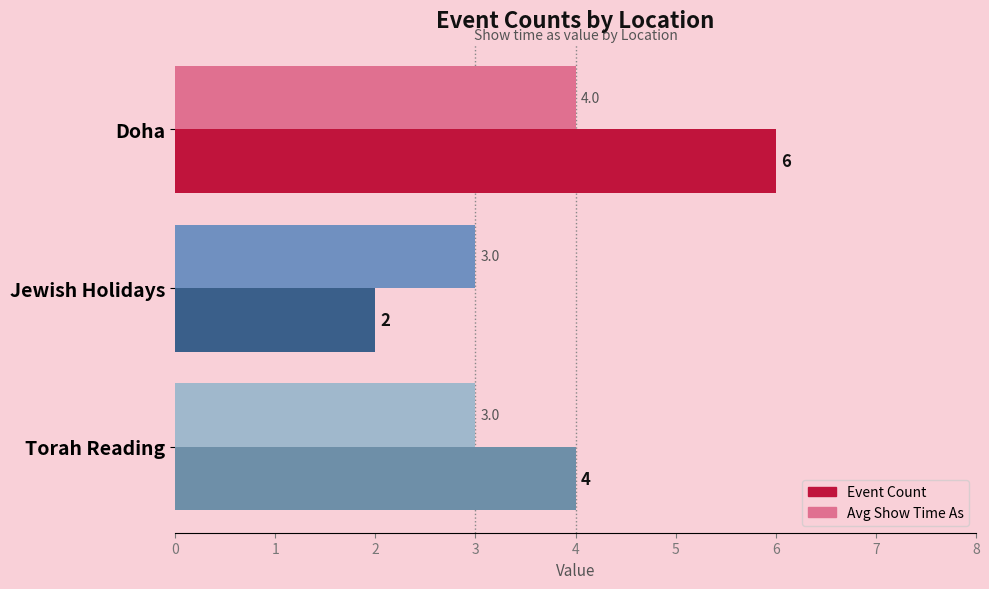

Which series has the largest total across all categories?

Event Count